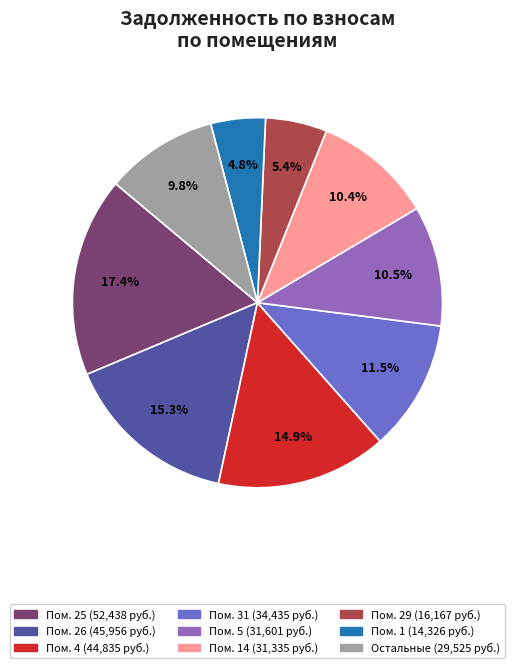

To the nearest percent, what is the difference between the largest and smallest slice percentages?

13%